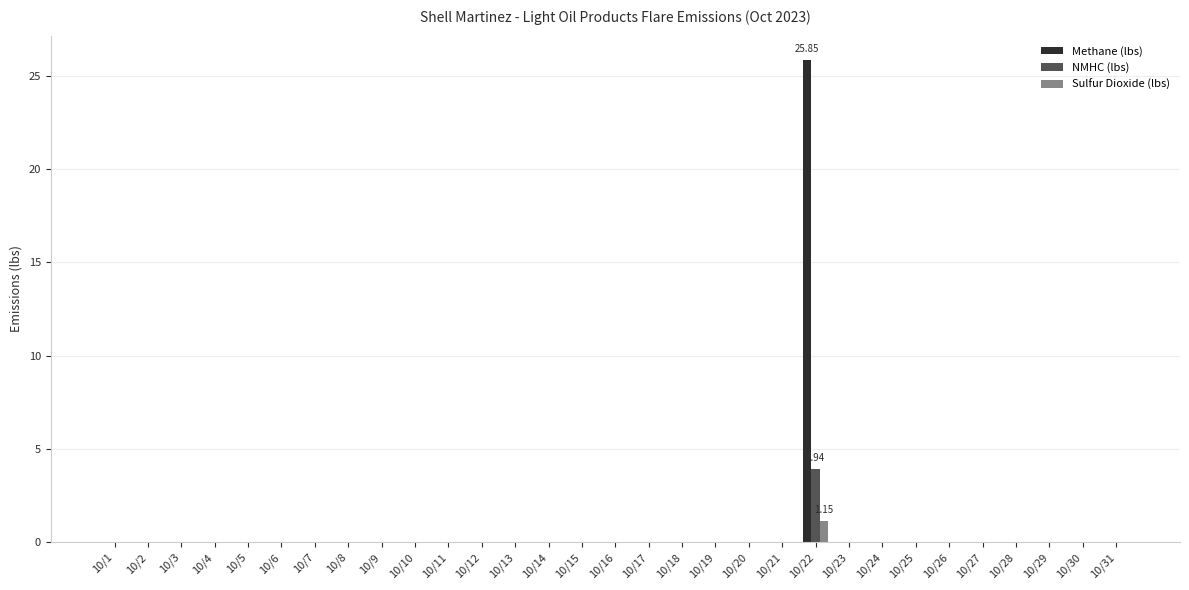

How many distinct data groups are displayed?

3